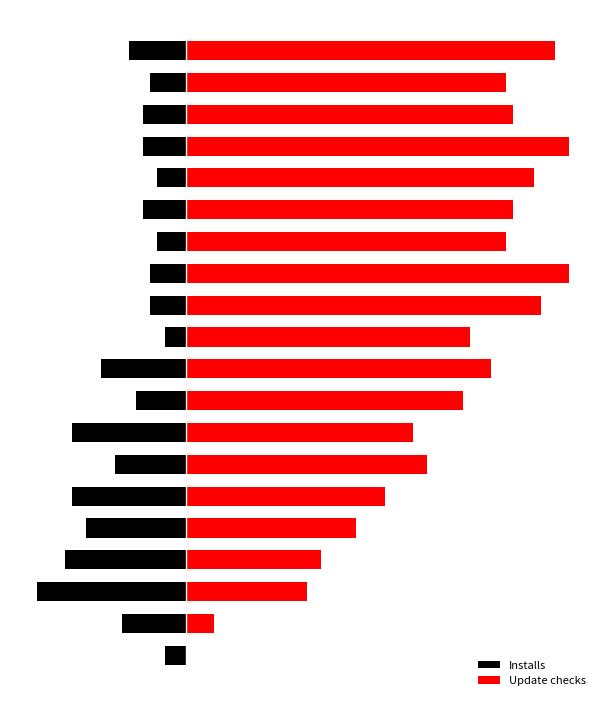

Reading left to right, list all the values displayed in this chart.

Installs: 0=-3	1=-9	2=-21	3=-17	4=-14	5=-16	6=-10	7=-16	8=-7	9=-12	10=-3	11=-5	12=-5	13=-4	14=-6	15=-4	16=-6	17=-6	18=-5	19=-8
Update checks: 0=0	1=4	2=17	3=19	4=24	5=28	6=34	7=32	8=39	9=43	10=40	11=50	12=54	13=45	14=46	15=49	16=54	17=46	18=45	19=52